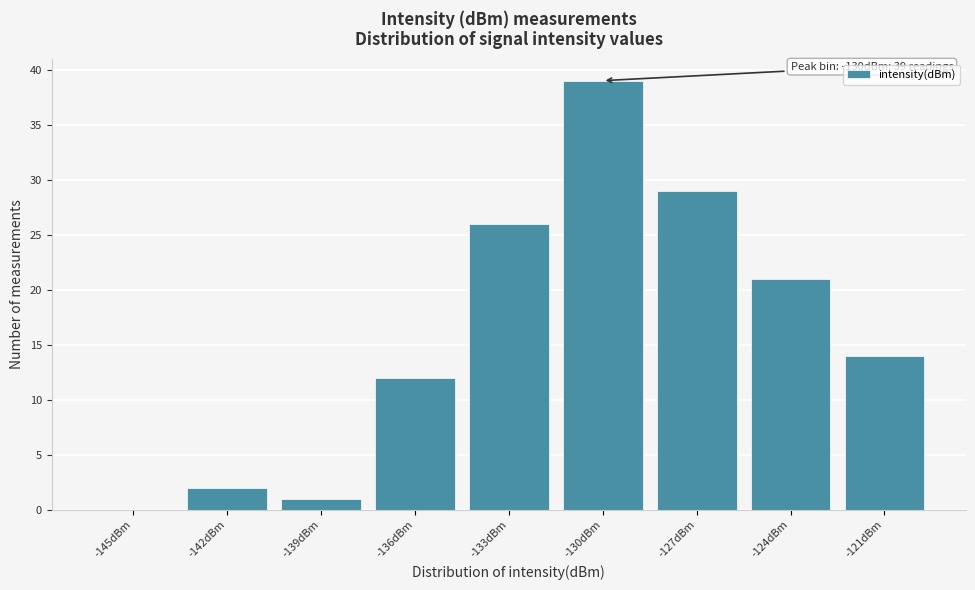

Reading left to right, what are all the values shown in this chart?

-145dBm=0	-142dBm=2	-139dBm=1	-136dBm=12	-133dBm=26	-130dBm=39	-127dBm=29	-124dBm=21	-121dBm=14